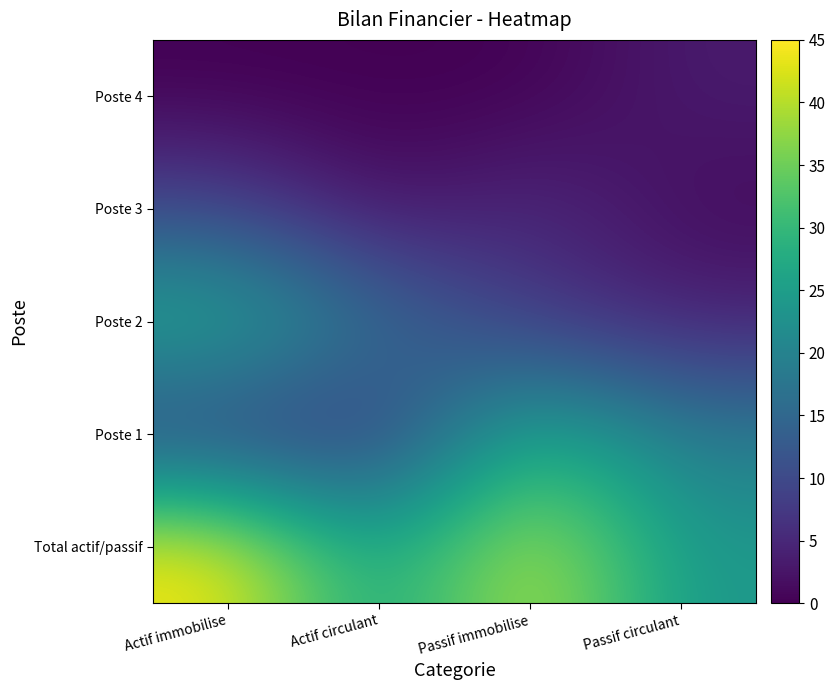

Rank the series by their maximum value, from highest to lowest.

Total actif/passif, Poste 1, Poste 2, Poste 3, Poste 4